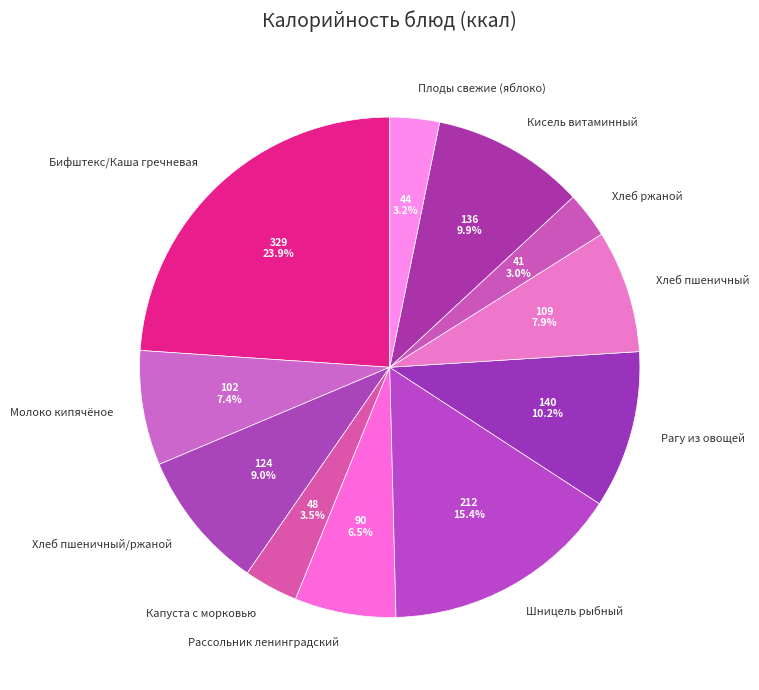

What is the ratio of the value at Молоко кипячёное to the value at Хлеб пшеничный?

0.9